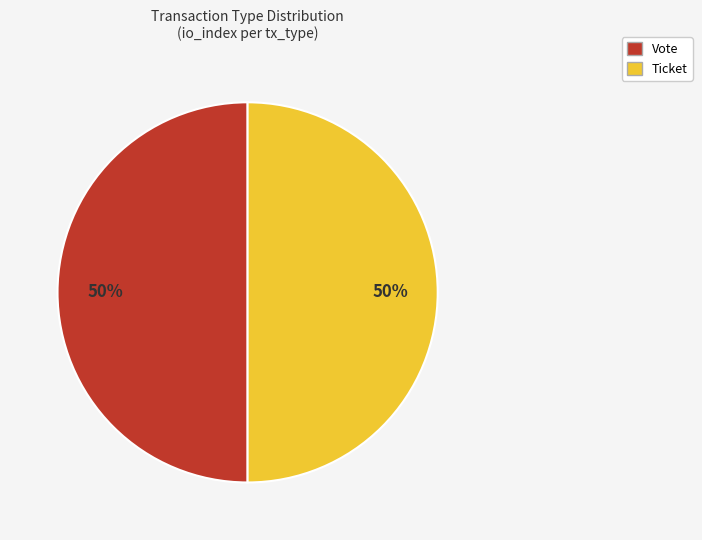

Approximately how many times larger is the value at Ticket compared to Vote?

1.0